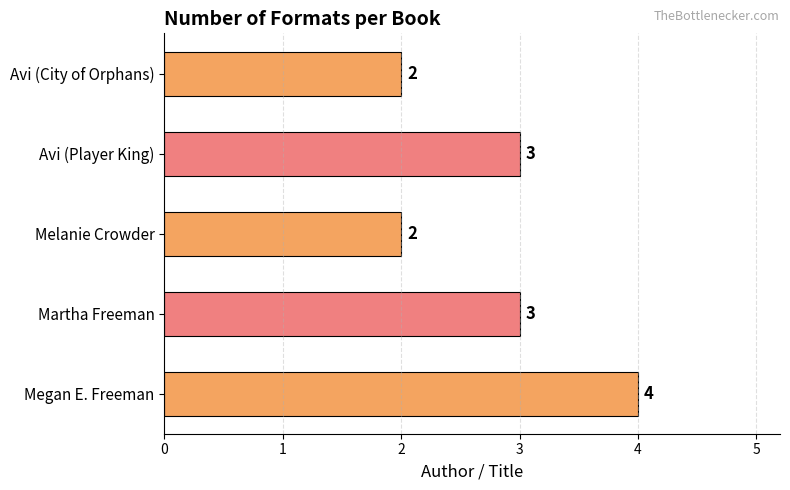

How many values are between 2 and 3?

4